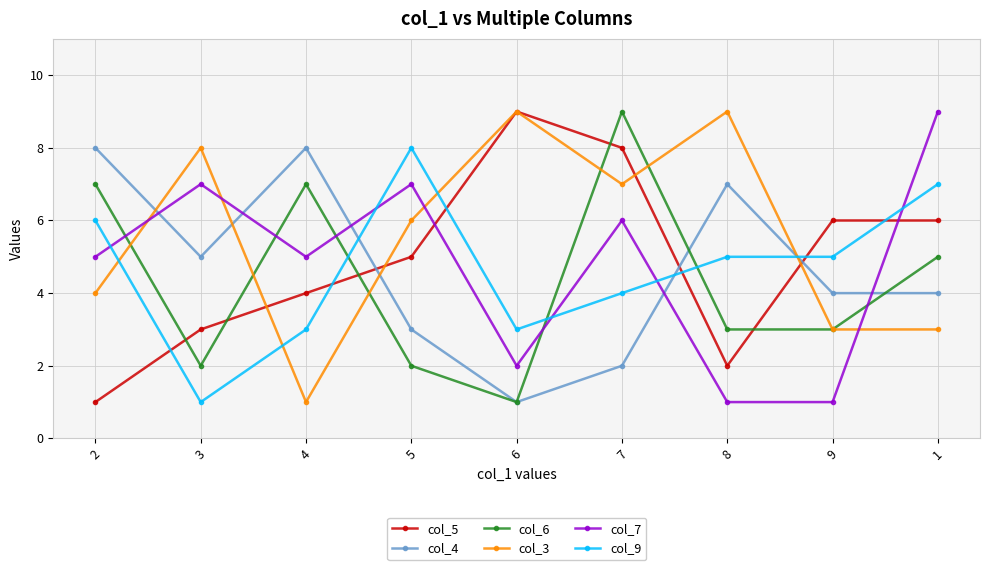

Where is the first local maximum for col_6?

4